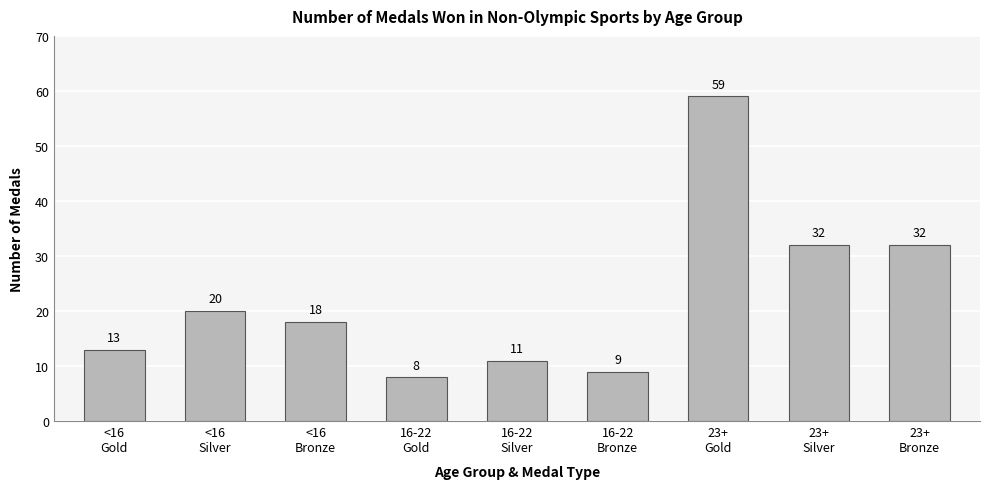

Are the bars grouped side by side (vs. stacked)?

No